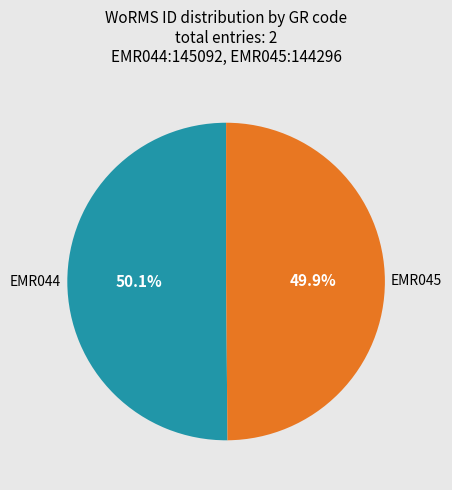

Is there a majority slice in this chart?

Yes